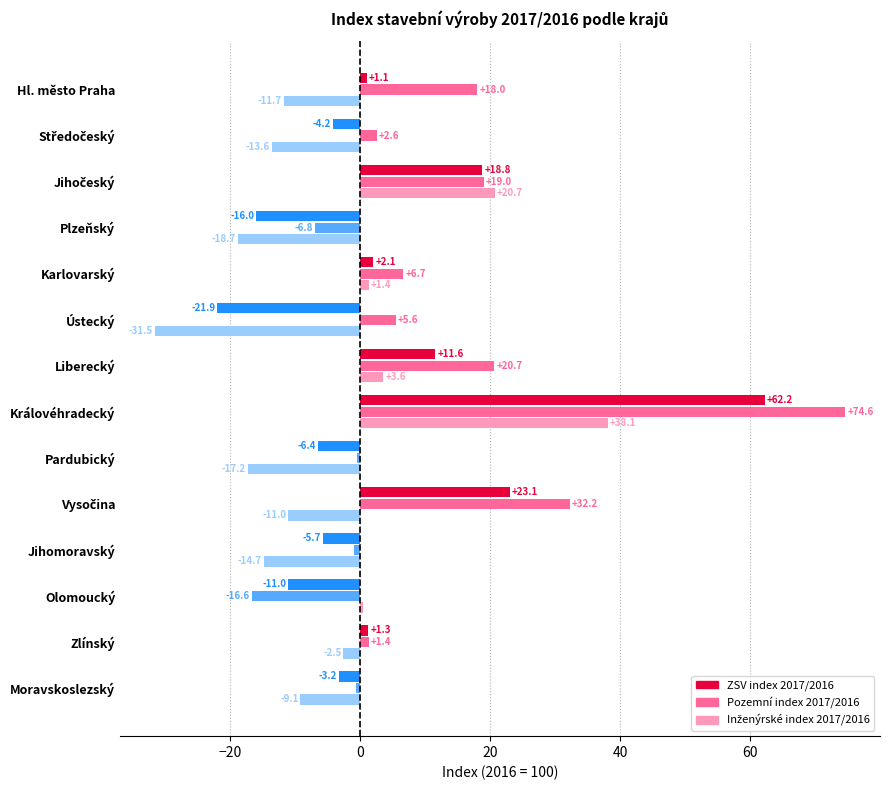

What is the difference between the maximum and minimum values in the Pozemní index 2017/2016 series?

91.2